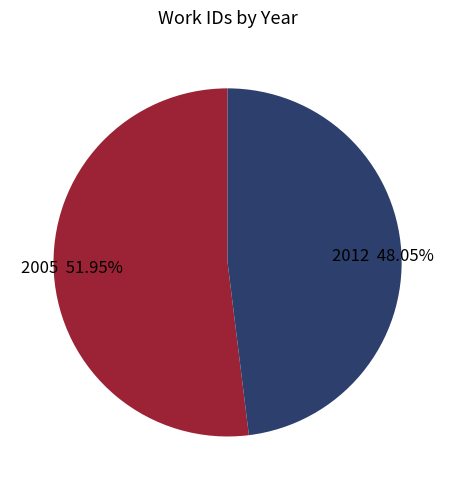

Between 2005 and 2012, which is larger?

2005